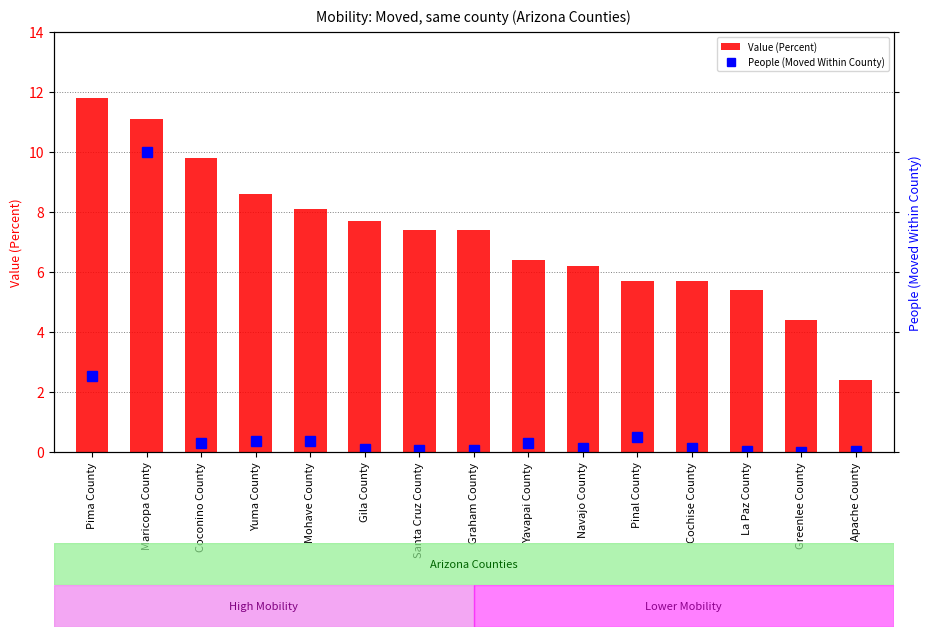

List the series in order of their peak value, highest first.

People (Moved Within County), Value (Percent)